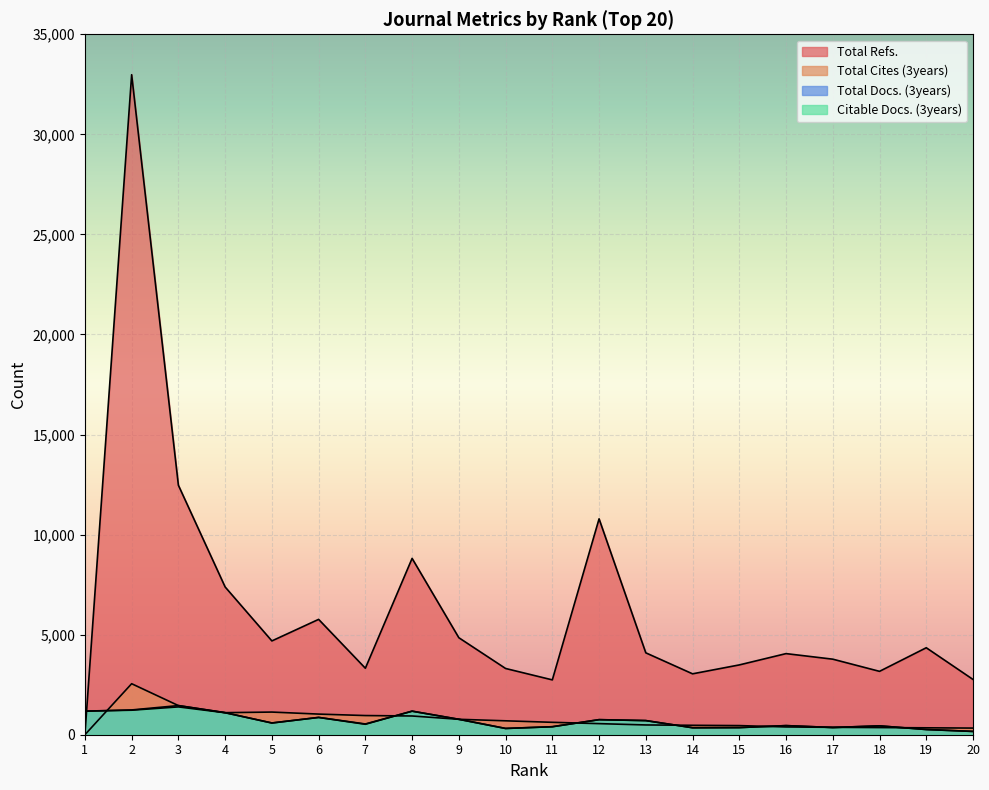

Reading left to right, transcribe all the data shown in this chart.

Total Refs.: 0	32980	12467	7383	4687	5764	3322	8811	4847	3310	2740	10788	4092	3043	3488	4053	3775	3167	4346	2762
Total Cites (3years): 0	2549	1456	1102	1132	1031	958	936	771	695	620	554	488	471	456	388	369	357	345	332
Total Docs. (3years): 1178	1238	1456	1102	586	865	537	1177	771	313	400	753	708	349	356	455	361	442	260	166
Citable Docs. (3years): 1178	1225	1390	1098	586	864	522	1177	770	313	399	752	704	349	356	455	360	442	260	163